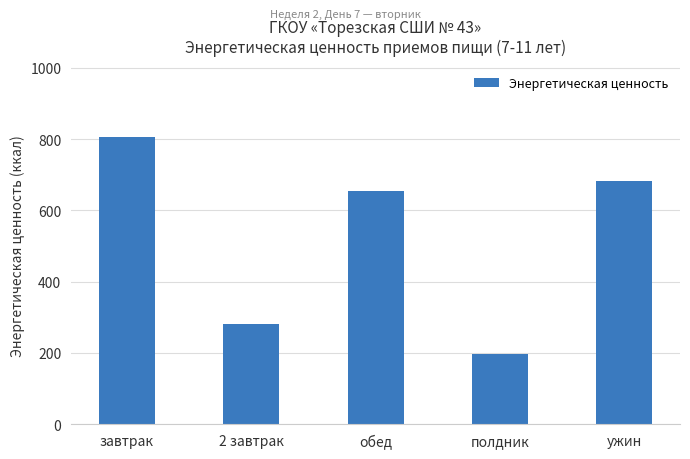

Reading left to right, what are all the values shown in this chart?

804.6	282.0	654.8	197.8	683.1